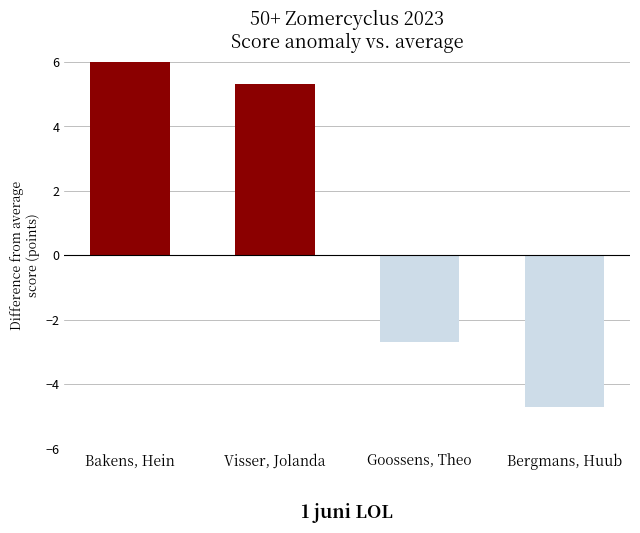

How many series are shown in this chart?

1